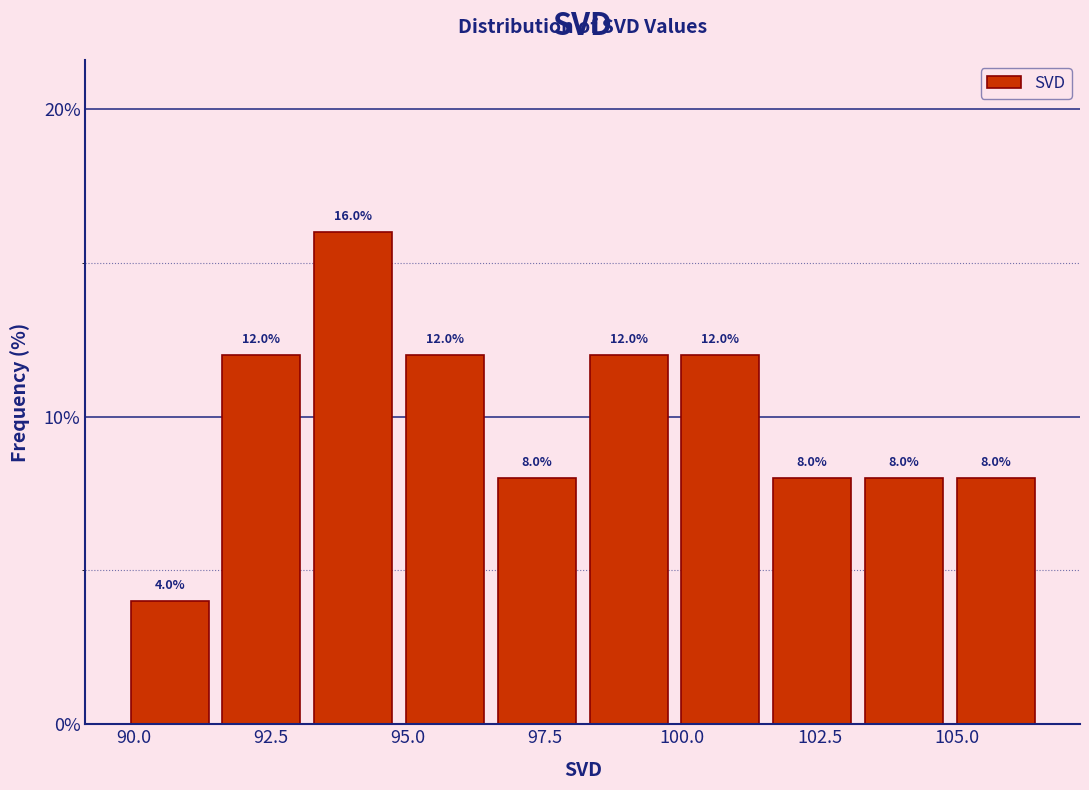

Around what value on the x-axis is the tallest bar? Give the approximate position of its centre, as read against the axis.

94.0